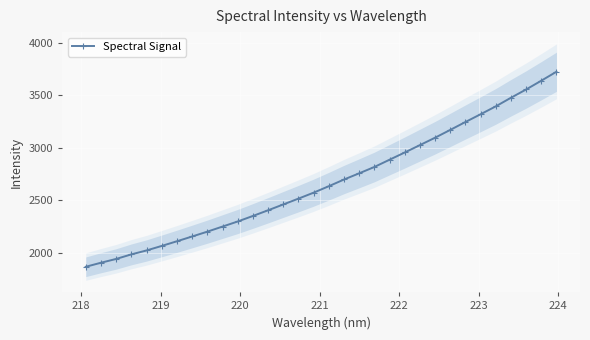

What is the minimum value for Spectral Signal?

1867.6